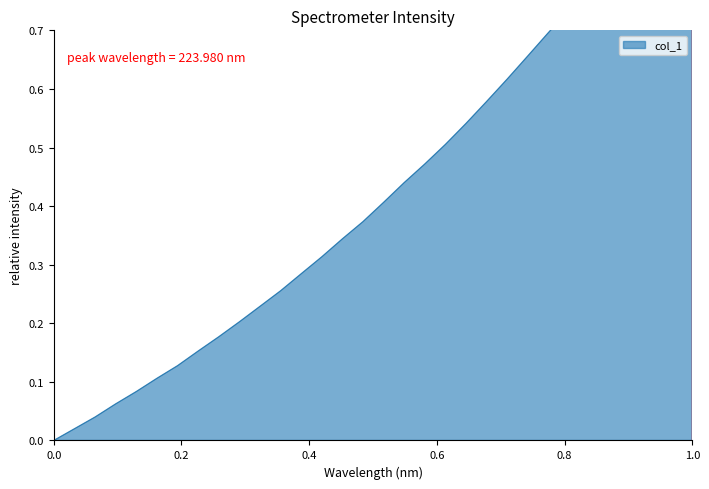

True or false: the data has more than 2 interior local peaks.

False